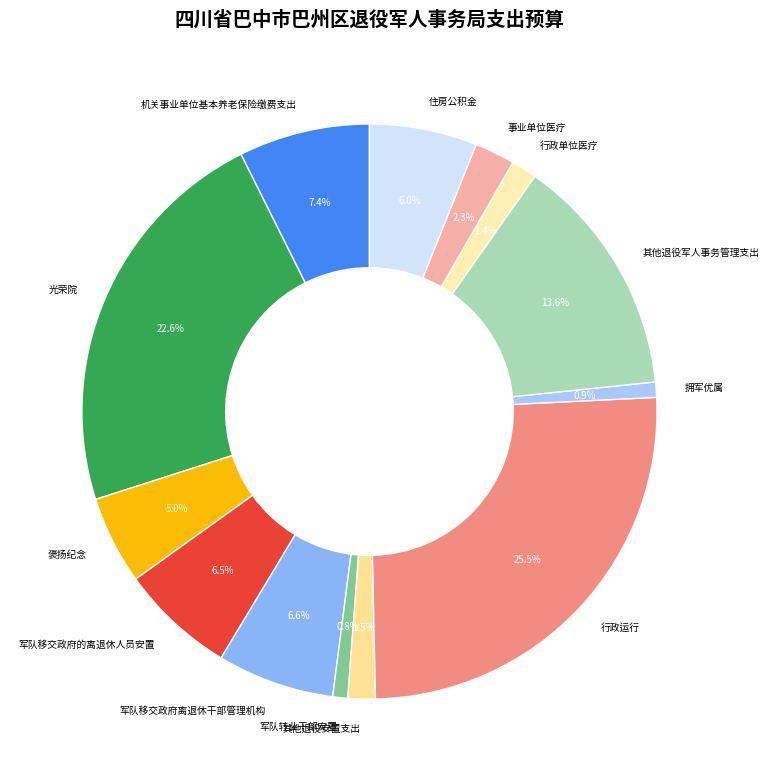

The 住房公积金 slice represents 1% of the pie. True or false?

False